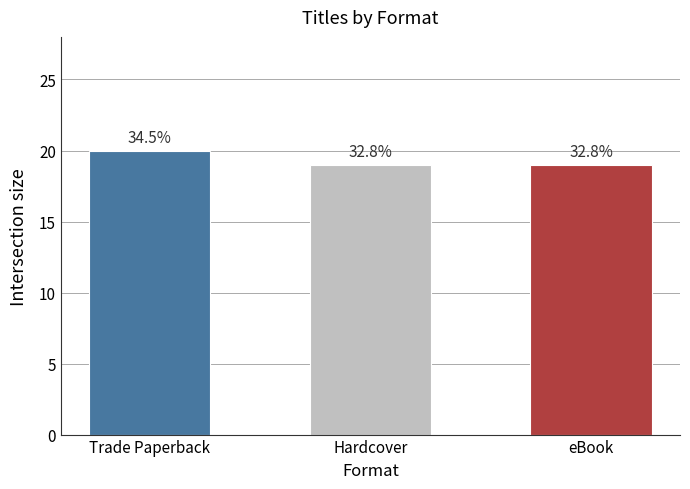

Are the bars horizontal?

No